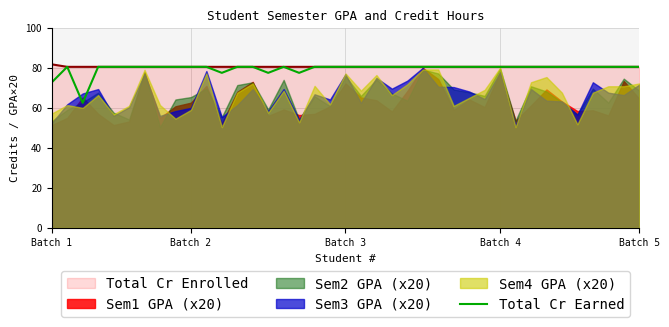

At which label is Total Cr Earned closest to 71?

Batch 1